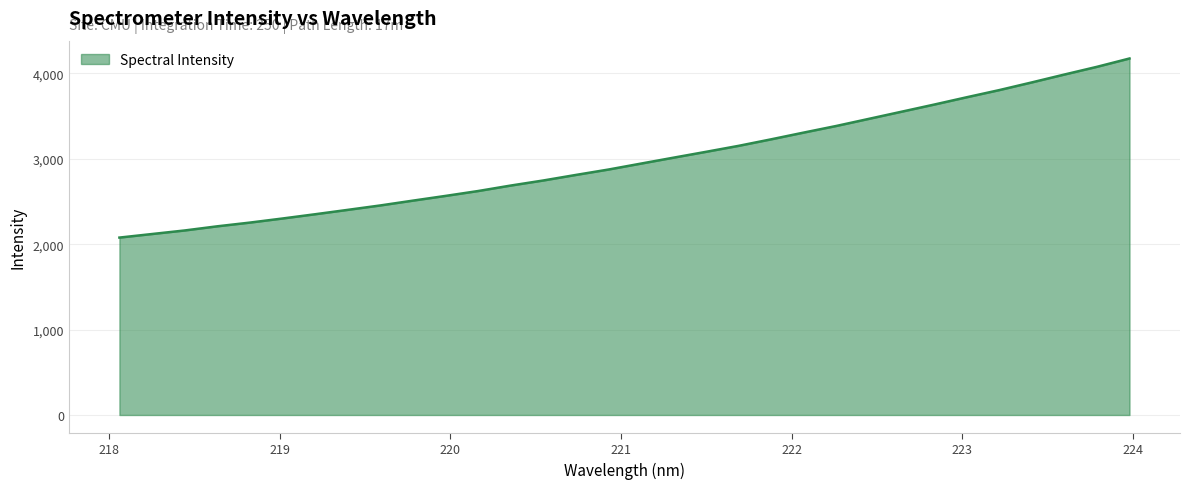

What is the difference between the maximum and minimum values?

2096.8